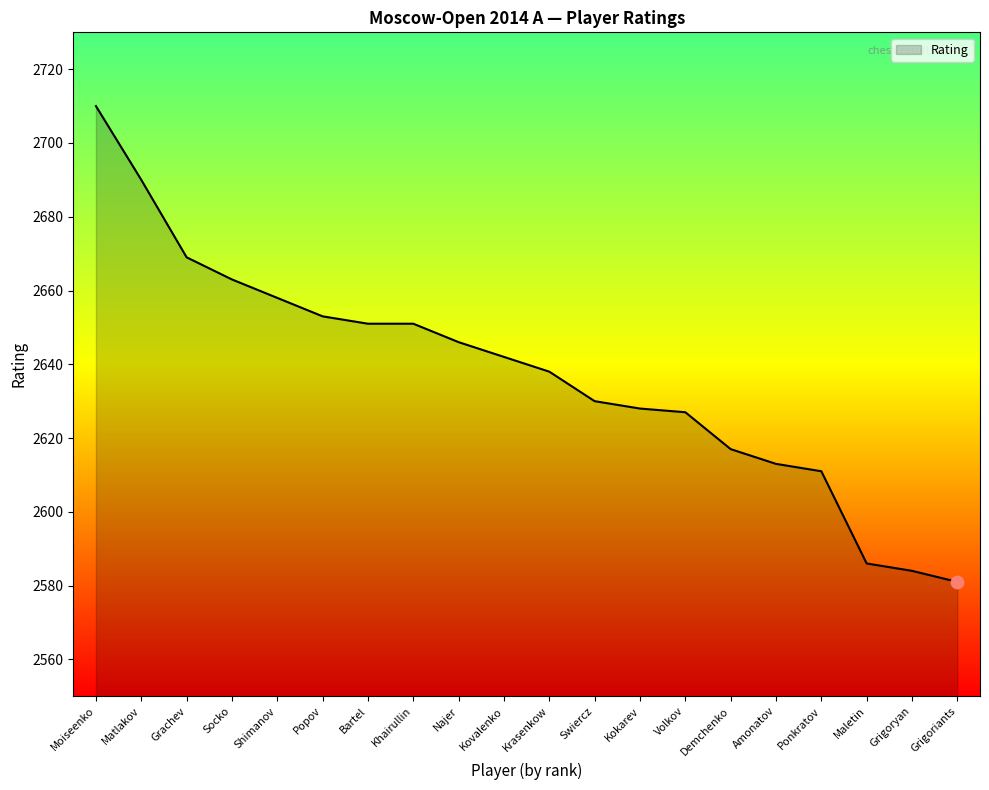

Approximately how many times larger is the value at Bartel compared to Ponkratov?

1.0